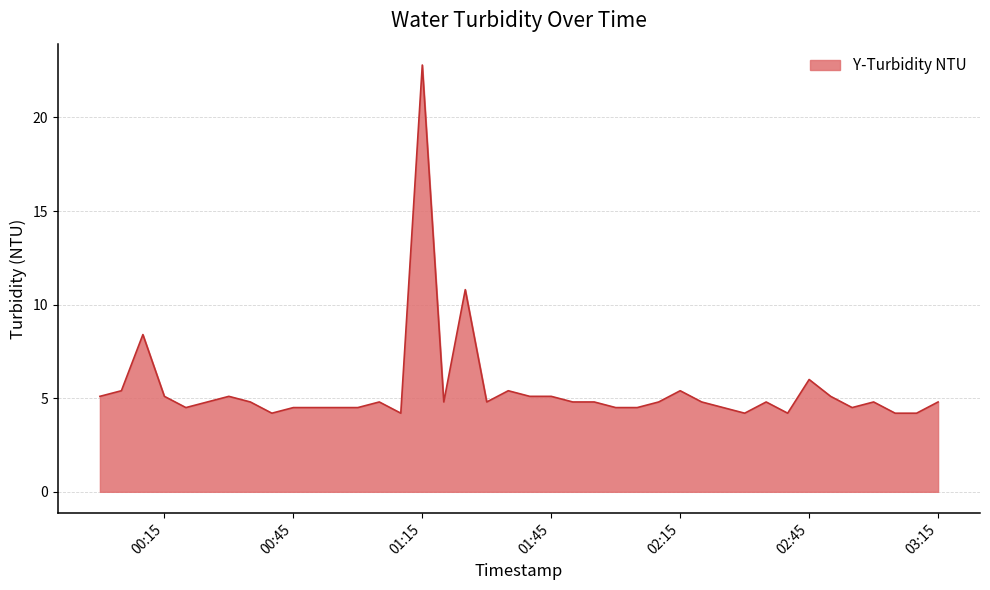

What is the smallest value displayed?

4.2